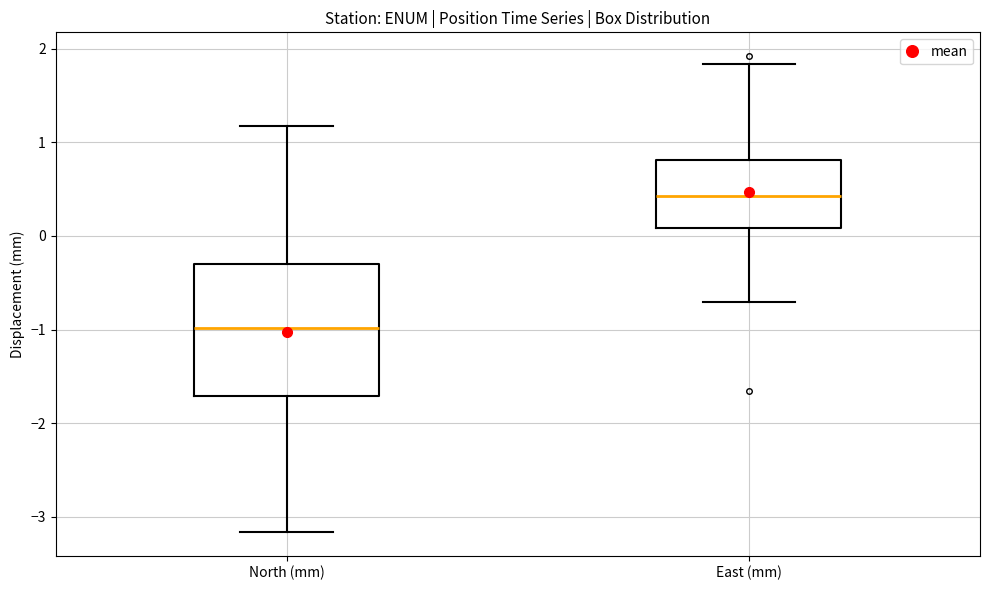

Reading left to right, read every box against the y-axis: the position of its median line, the range the box covers, and the ends of its whiskers. The values are not printed on the chart, so give them approximately, as read against the axis.

North (mm): median -1.0, box -1.7 to -0.3, whiskers -3.2 to 1.2
East (mm): median 0.4, box 0.1 to 0.8, whiskers -0.7 to 1.8